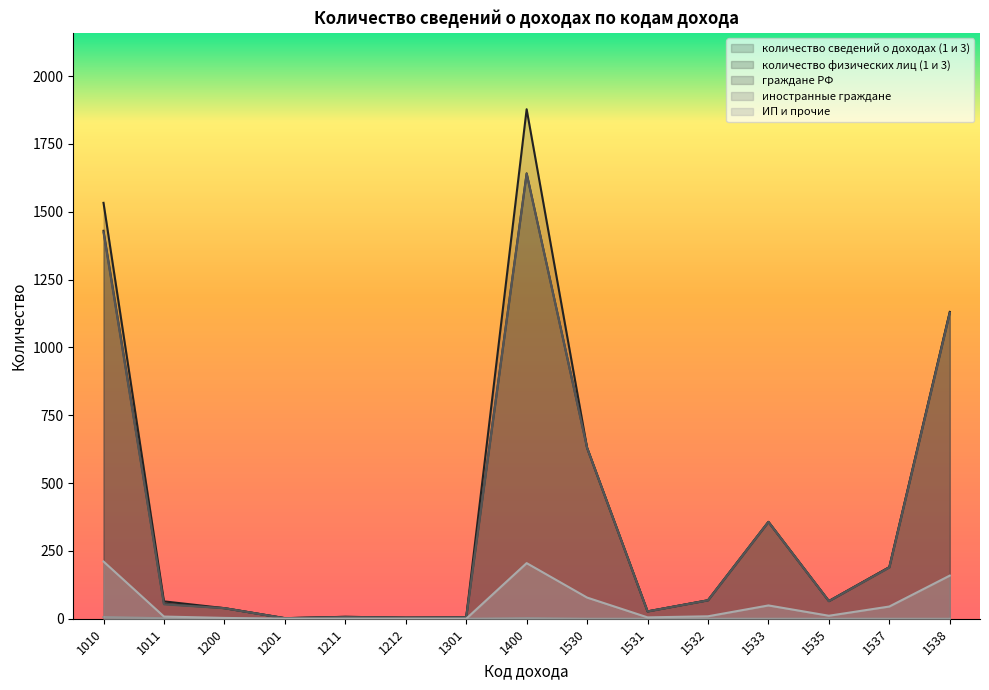

Where does the ИП и прочие series first go above 9?

1010